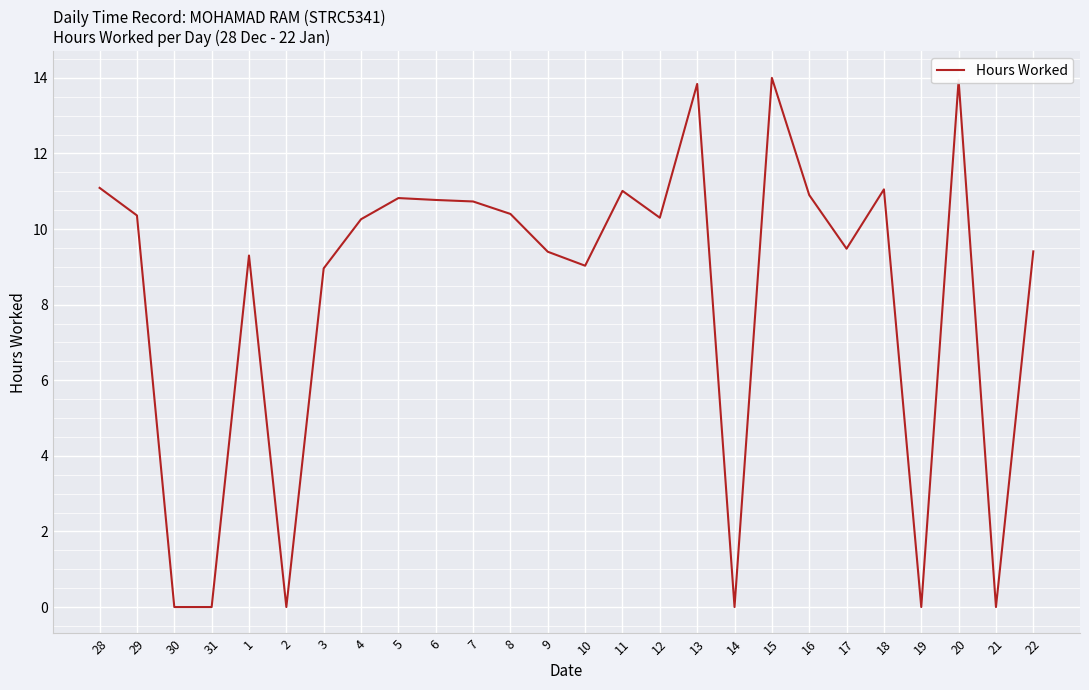

How many lines are shown in the chart?

1